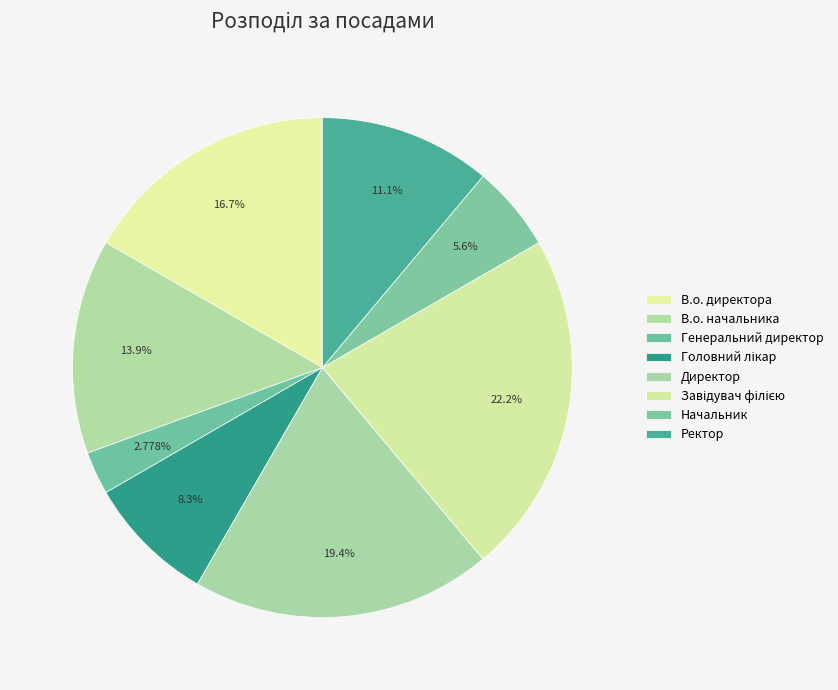

To the nearest percent, what portion does Завідувач філією represent?

22%